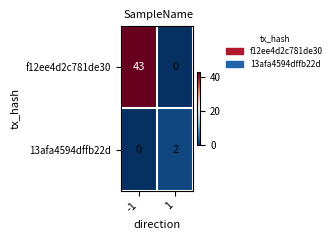

List the series in order of their peak value, highest first.

f12ee4d2c781de30, 13afa4594dffb22d